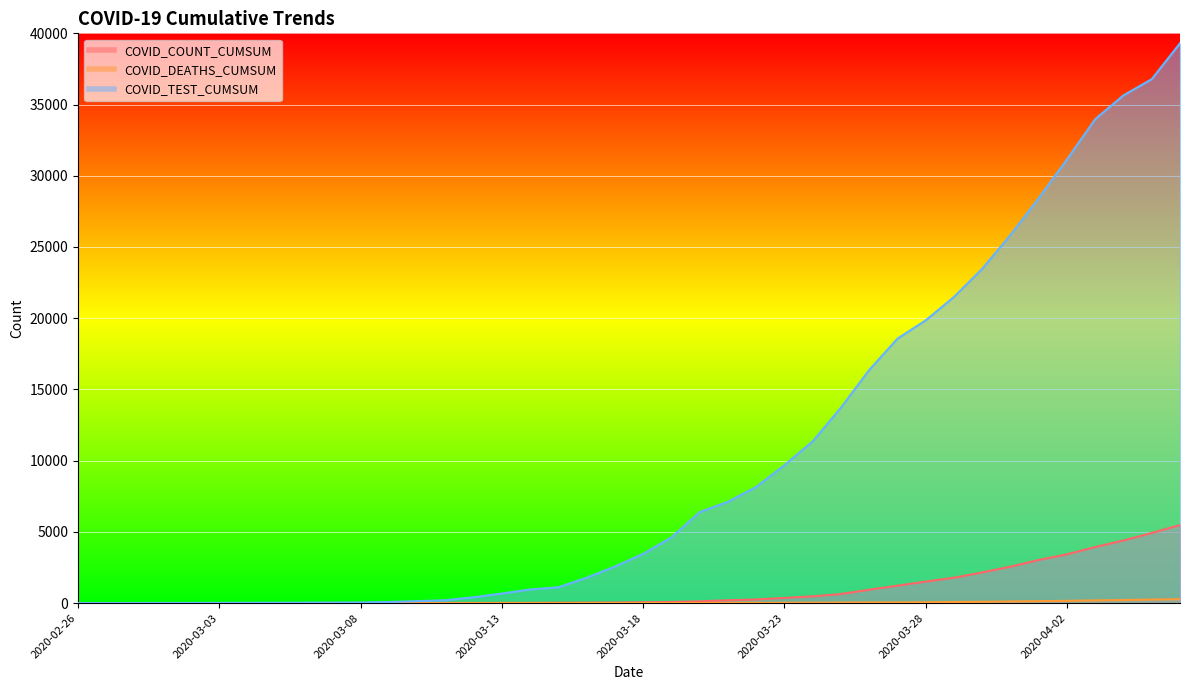

True or false: COVID_COUNT_CUMSUM and COVID_TEST_CUMSUM cross at least once.

False